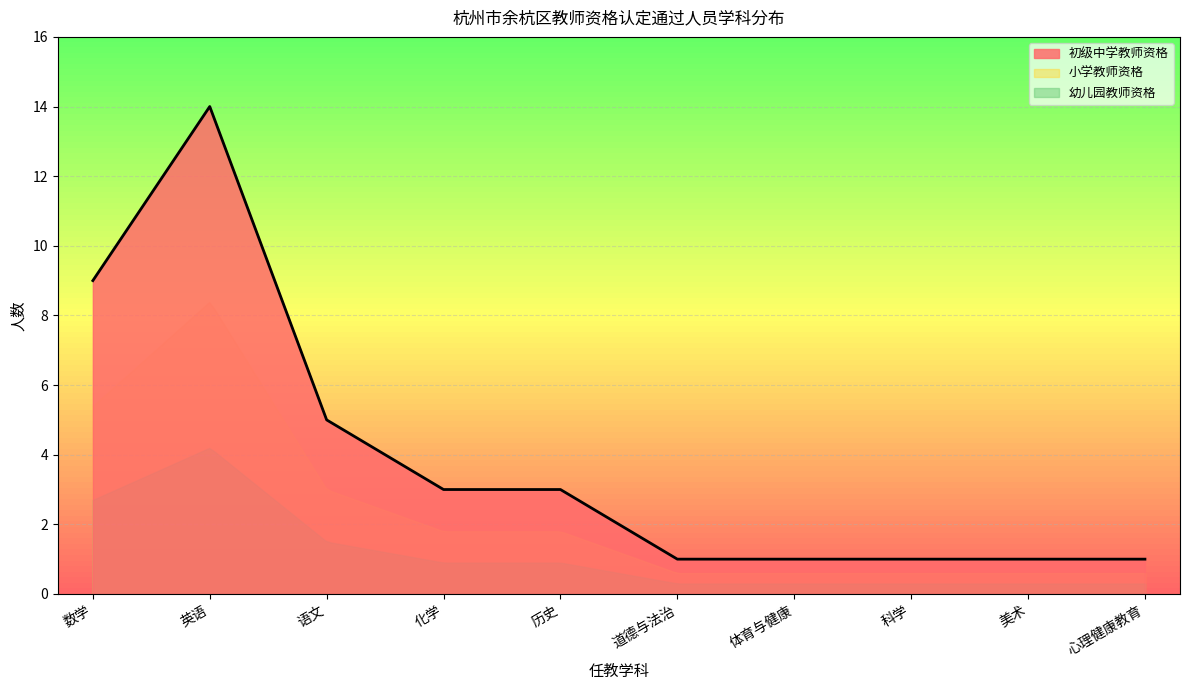

After their last crossing, which series has the higher values: 初级中学教师资格 or 幼儿园教师资格?

初级中学教师资格